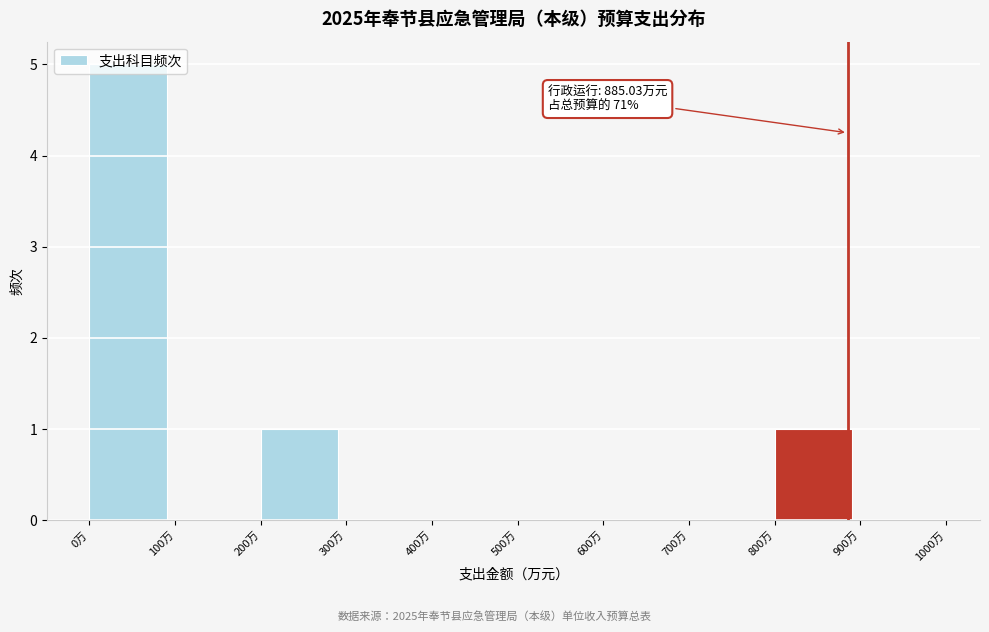

Over which range of the x-axis is the bar tallest?

0 to 100